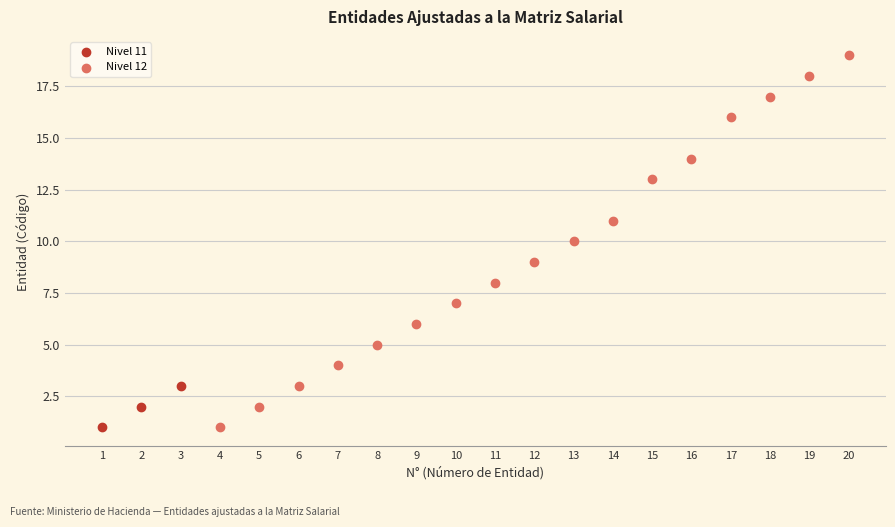

What are all the series names shown in the legend?

Nivel 11, Nivel 12